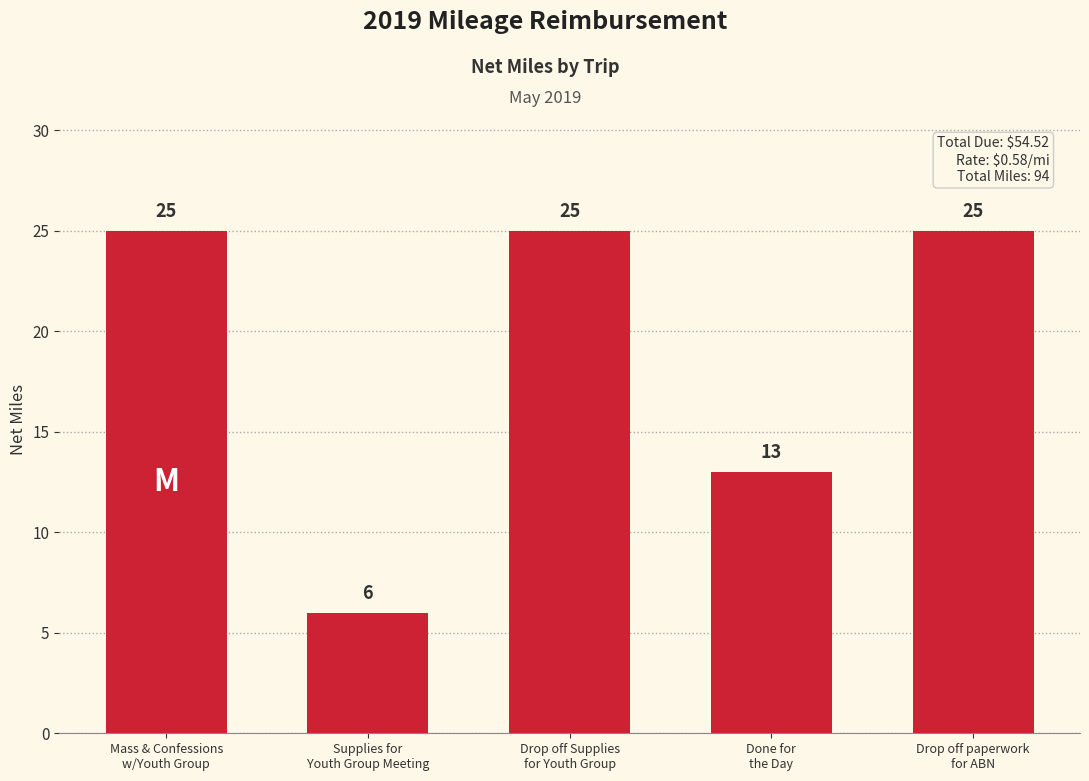

What is the average value?

19